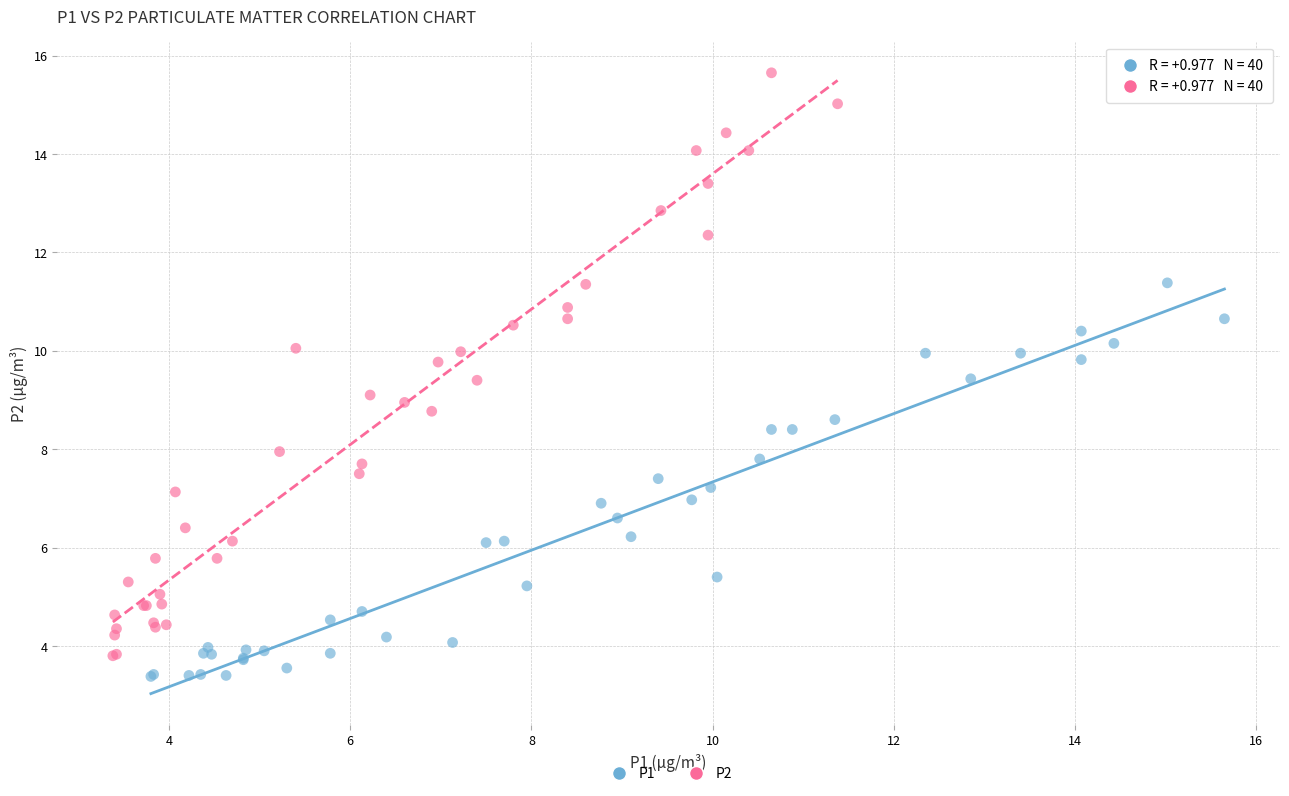

Which series has the largest Y range (max minus min)?

P2